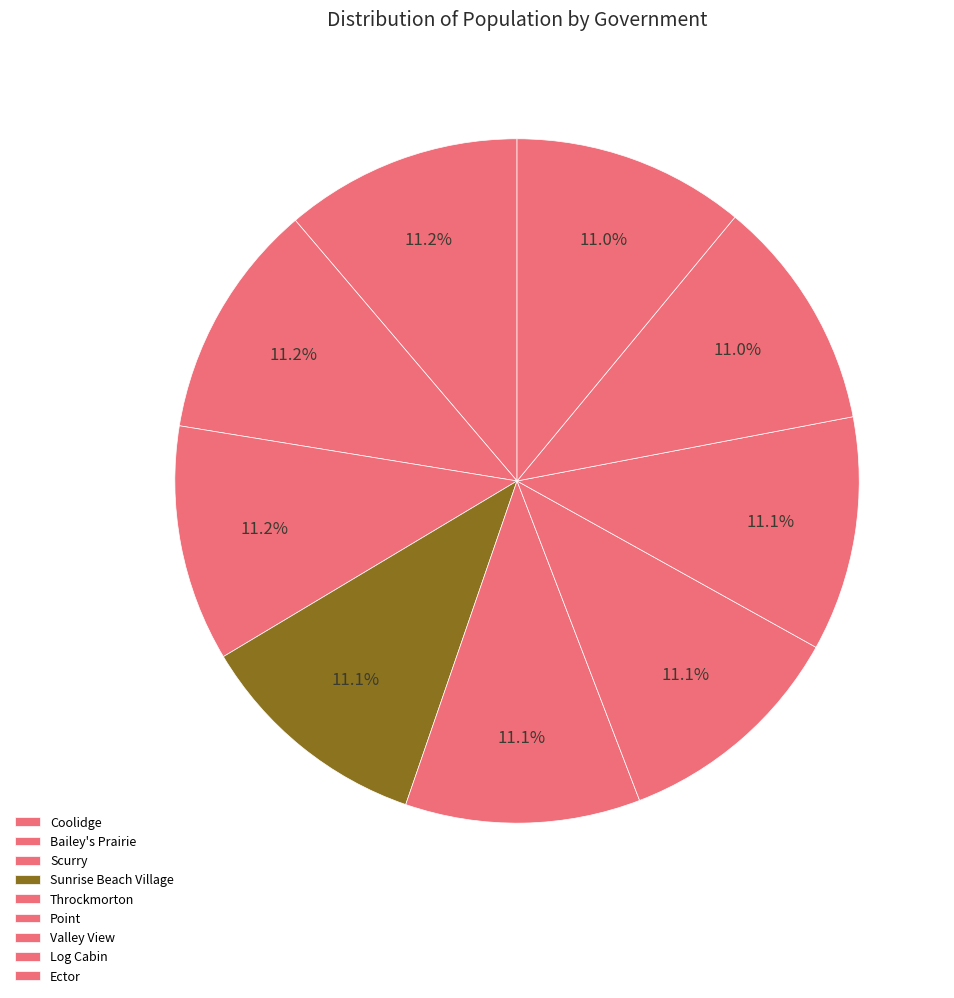

Which category has the smallest portion of the pie?

Ector